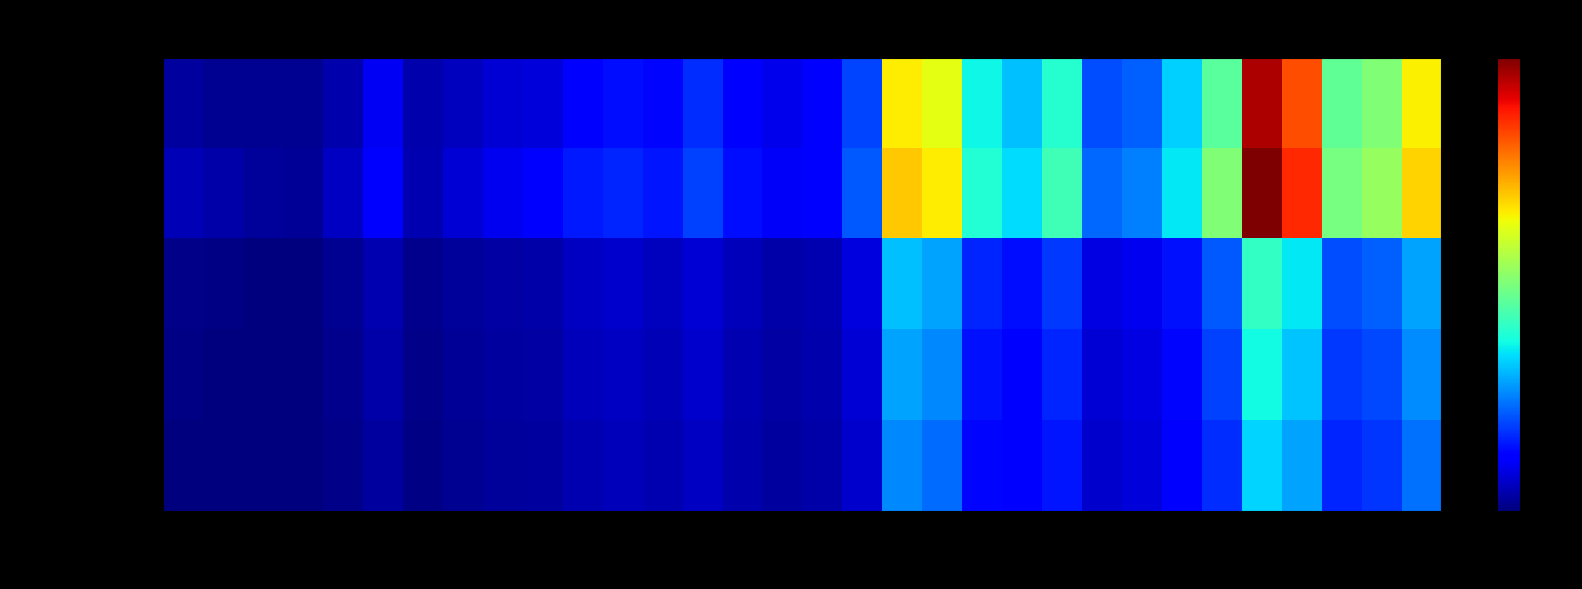

Which series has the largest total across all categories?

ZDF